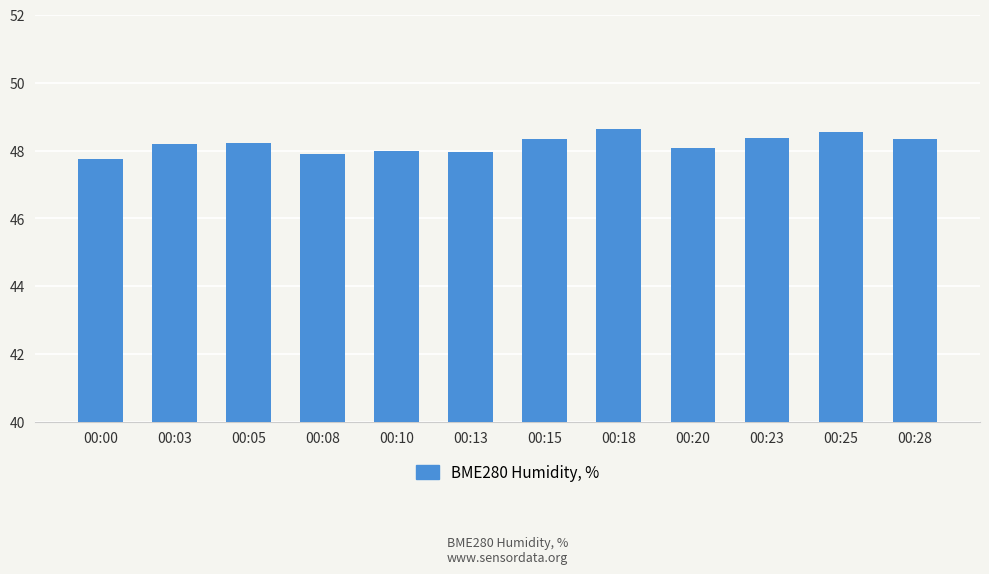

At which label does the data first exceed 48?

00:03